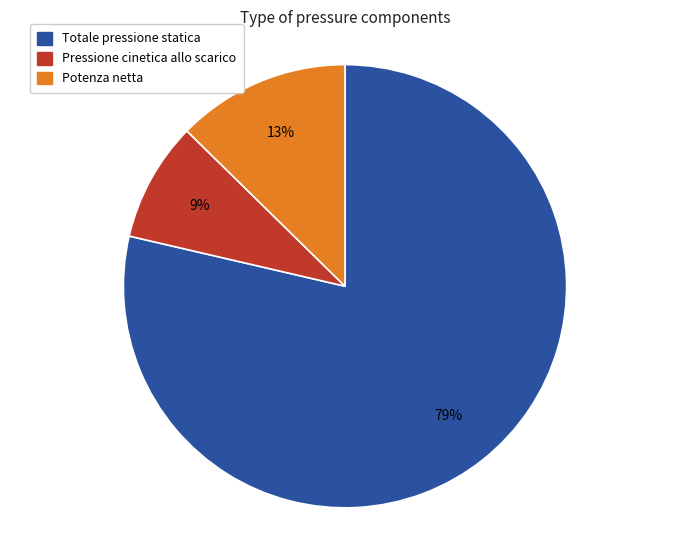

Count the number of slices in the pie.

3